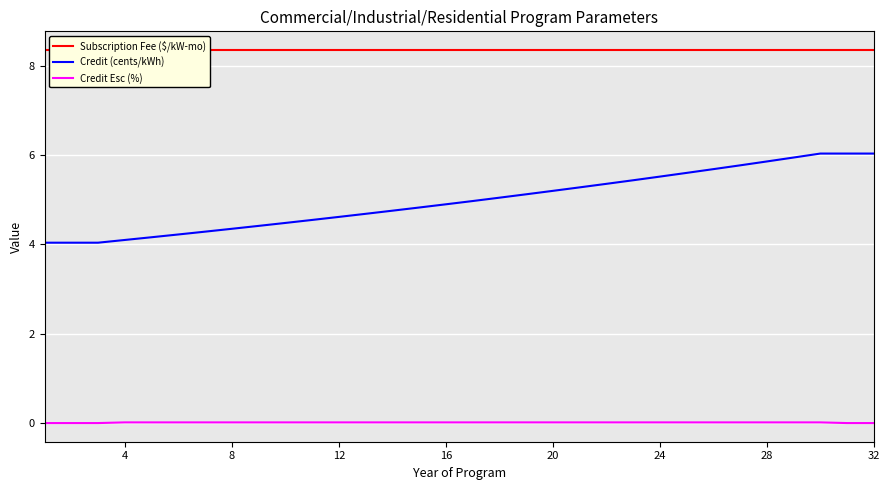

True or false: Subscription Fee ($/kW-mo) has more than 0 points higher than both neighbors.

False